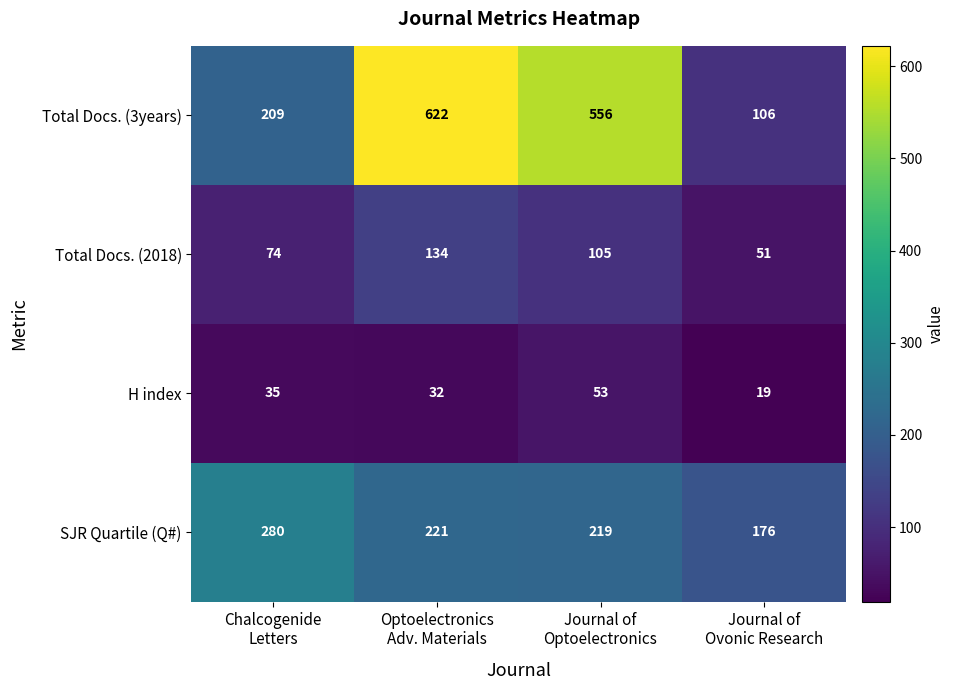

Reading left to right, what are all the values shown in this chart?

Total Docs. (3years): 209	622	556	106
Total Docs. (2018): 74	134	105	51
H index: 35	32	53	19
SJR Quartile (Q#): 280	221	219	176